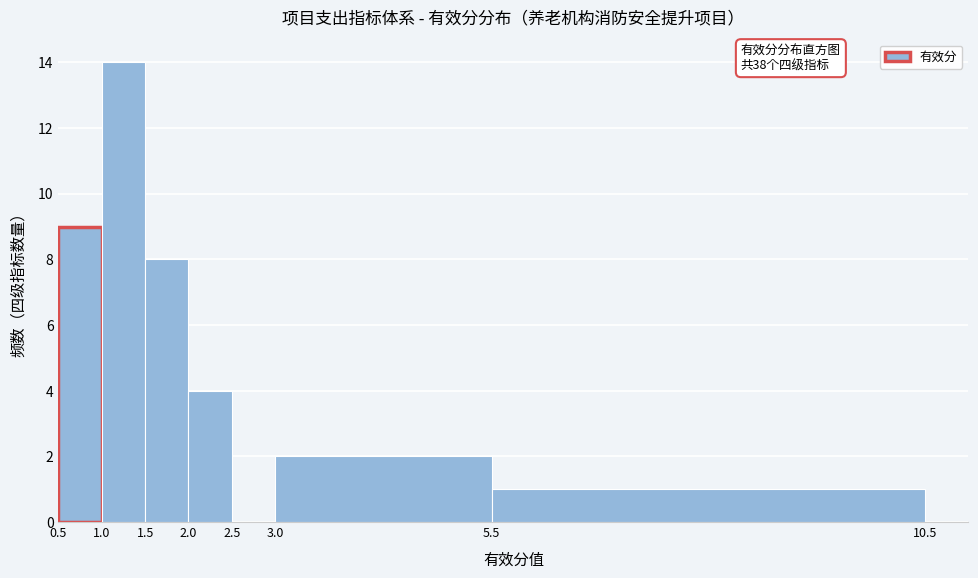

Over which range of the x-axis is the bar tallest?

1.0 to 1.5